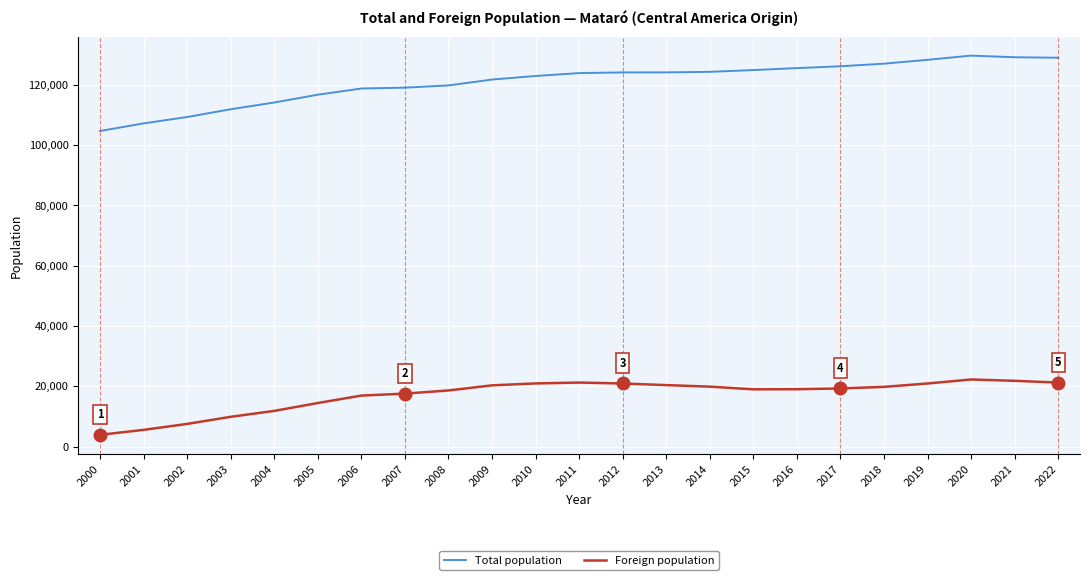

Is it true that Foreign population equals 9891 at 2003?

True